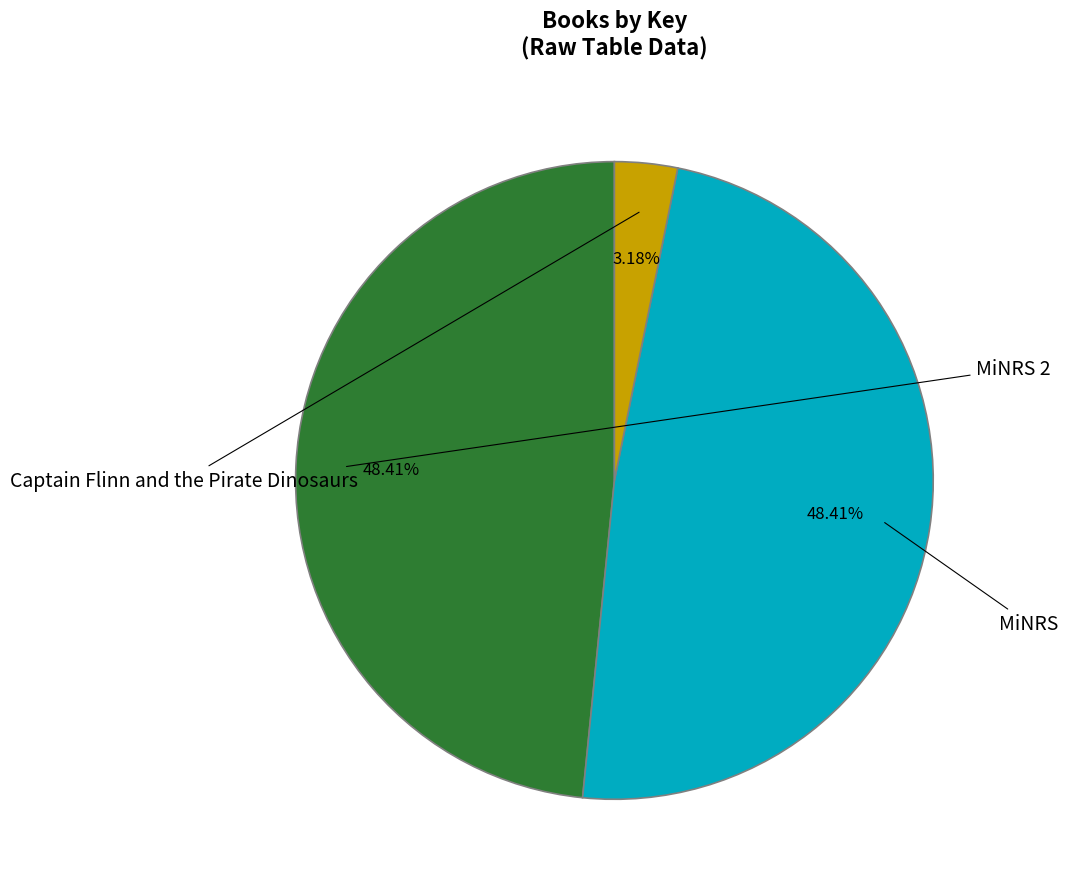

Is there a majority slice in this chart?

No